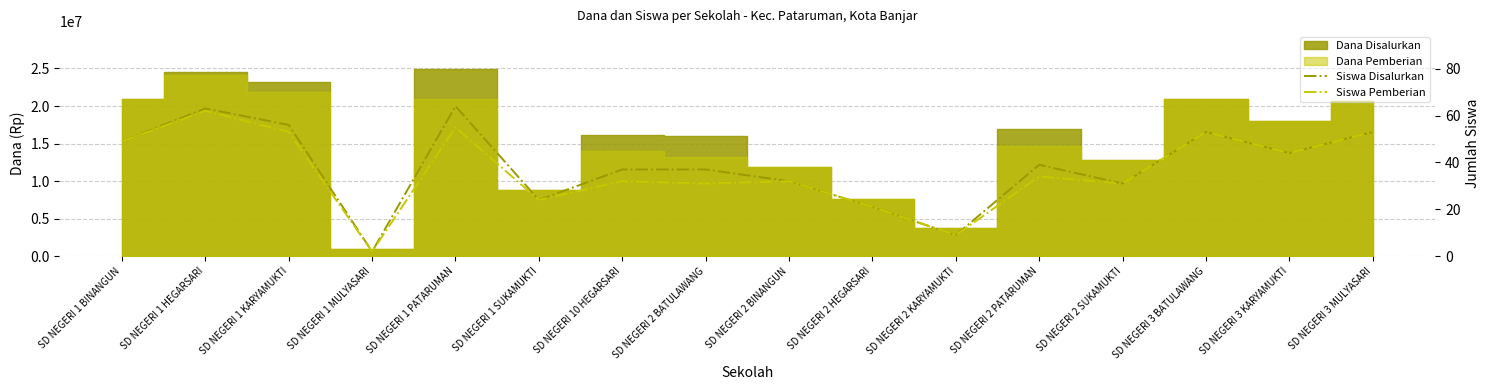

What is the sum of the Siswa Pemberian values at SD NEGERI 2 BATULAWANG and SD NEGERI 1 SUKAMUKTI?

55